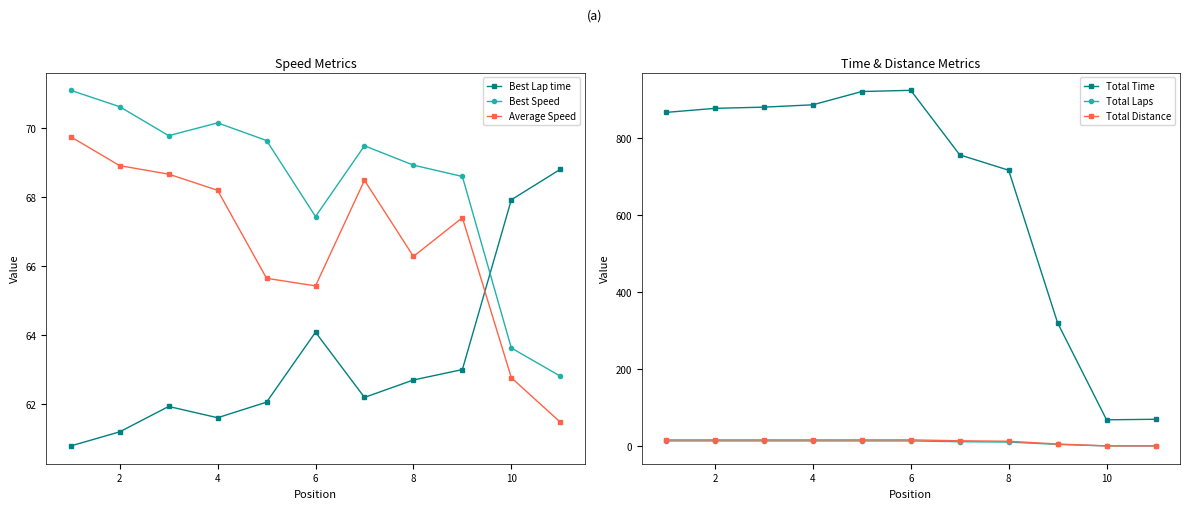

True or false: Total Time and Total Laps intersect in this chart.

False